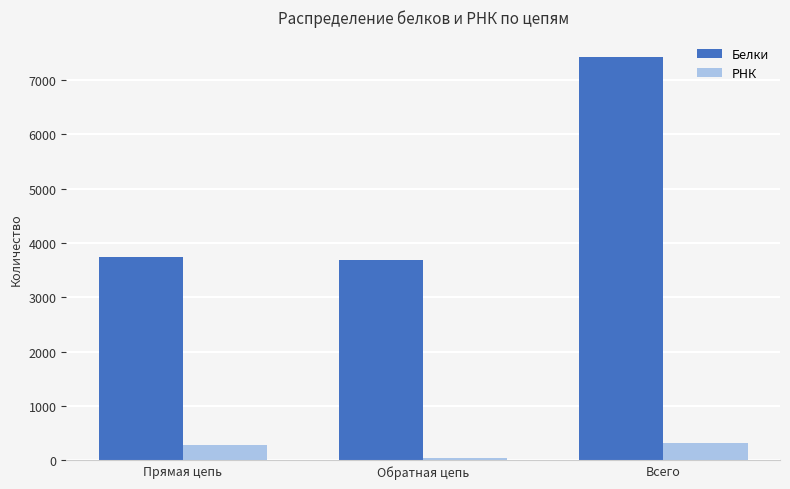

Read the Белки value at Прямая цепь.

3739